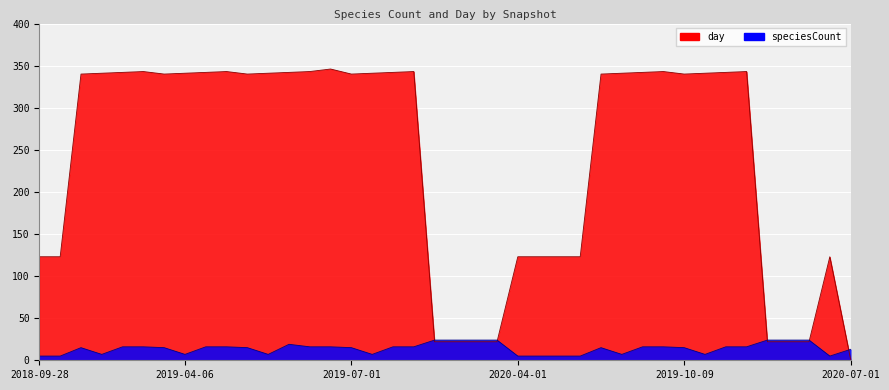

What is the label of the 32nd point from the left?

2019-10-09